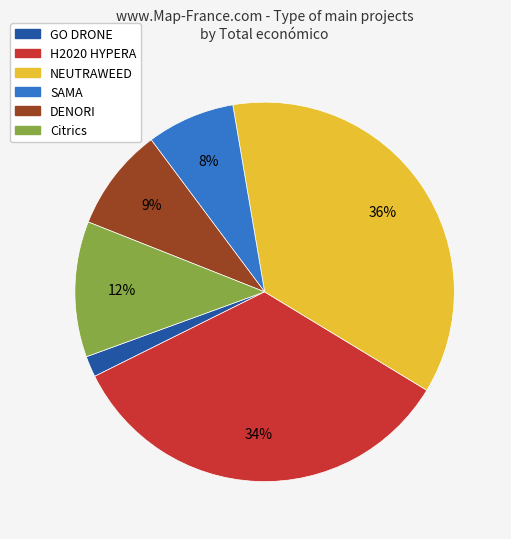

Is the sum of SAMA and H2020 HYPERA greater than half?

No